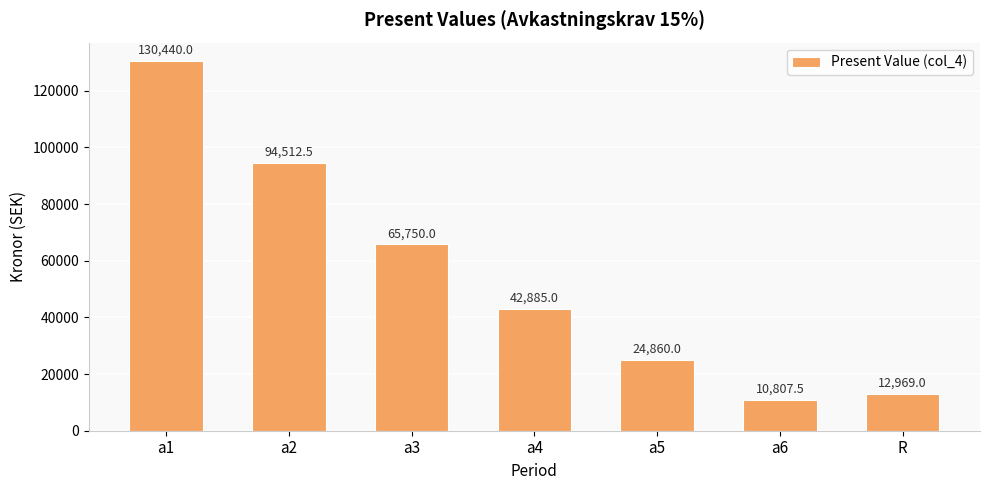

Which category has the highest value across all series?

a1